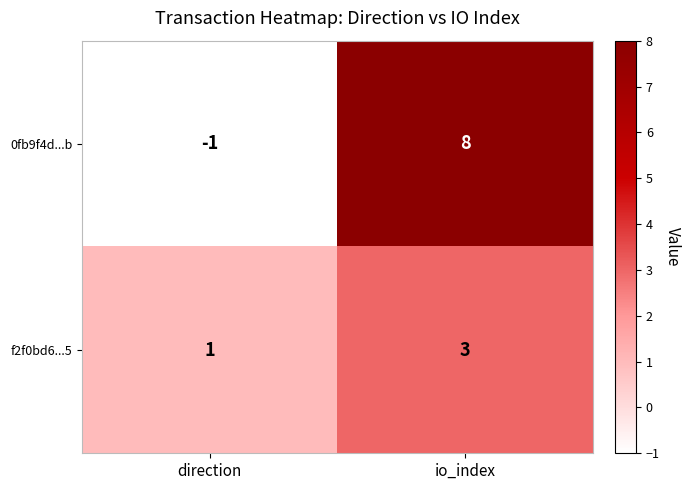

What is the difference between the maximum and minimum values in the 0fb9f4d...b series?

9